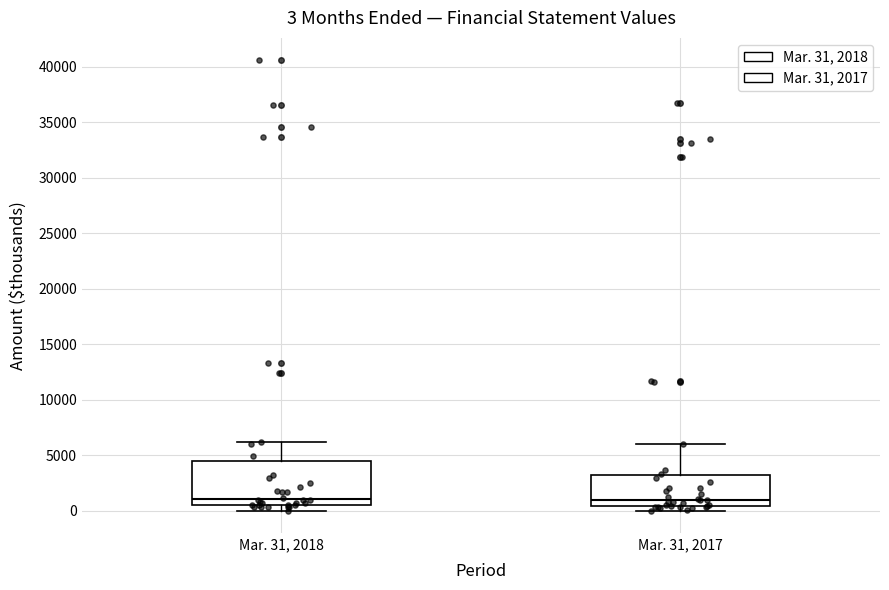

Which box is the tallest, from its lower edge to its upper edge?

Mar. 31, 2018